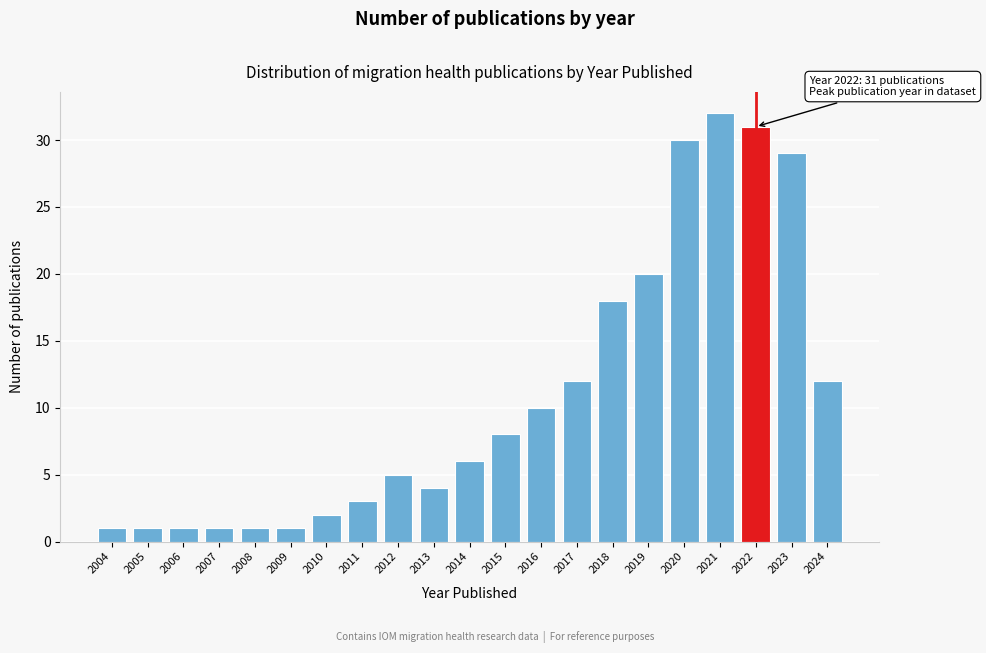

Reading left to right, what are all the values shown in this chart?

2004=1	2005=1	2006=1	2007=1	2008=1	2009=1	2010=2	2011=3	2012=5	2013=4	2014=6	2015=8	2016=10	2017=12	2018=18	2019=20	2020=30	2021=32	2022=31	2023=29	2024=12